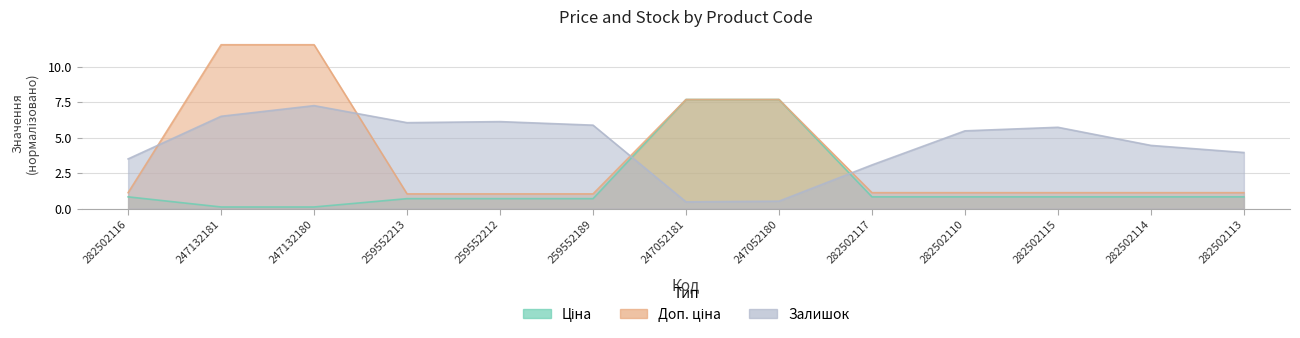

What value does the Ціна series have at 247052180?

7.7